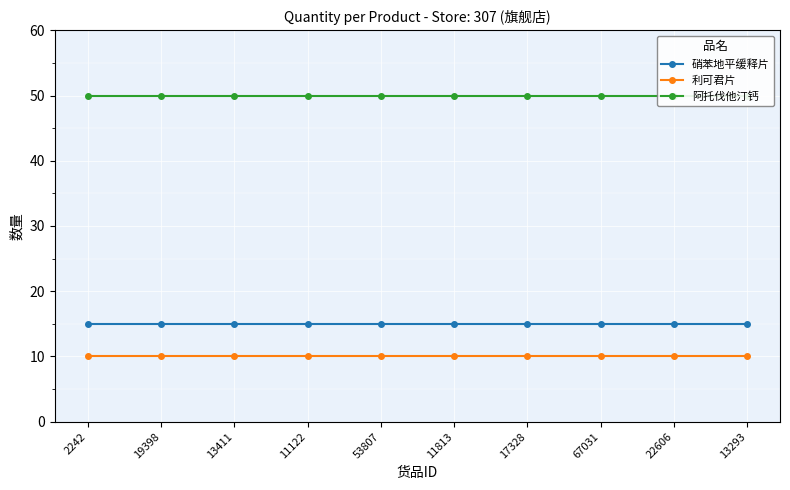

Which category has the highest value in the 阿托伐他汀钙 series?

2242